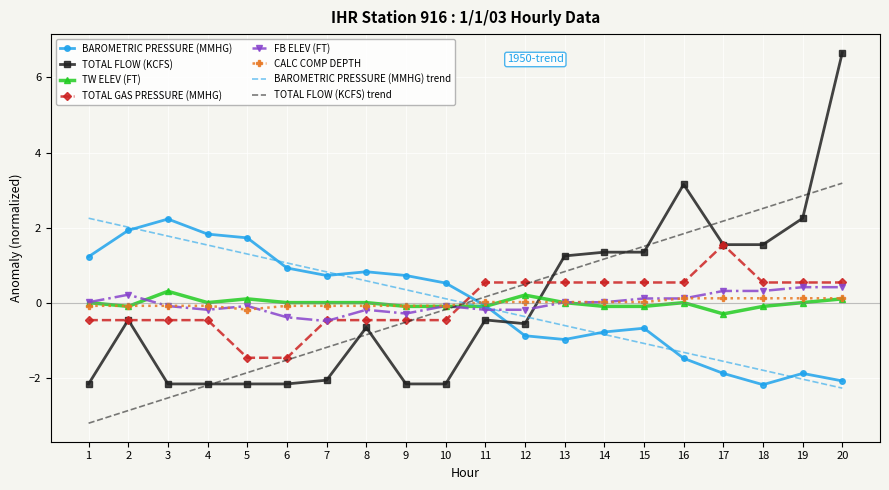

Count the number of categories in the chart.

20